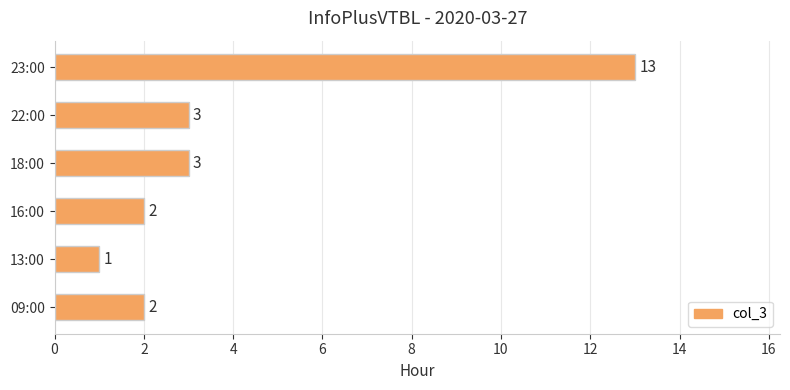

True or false: the data shows 3 at 22:00.

True